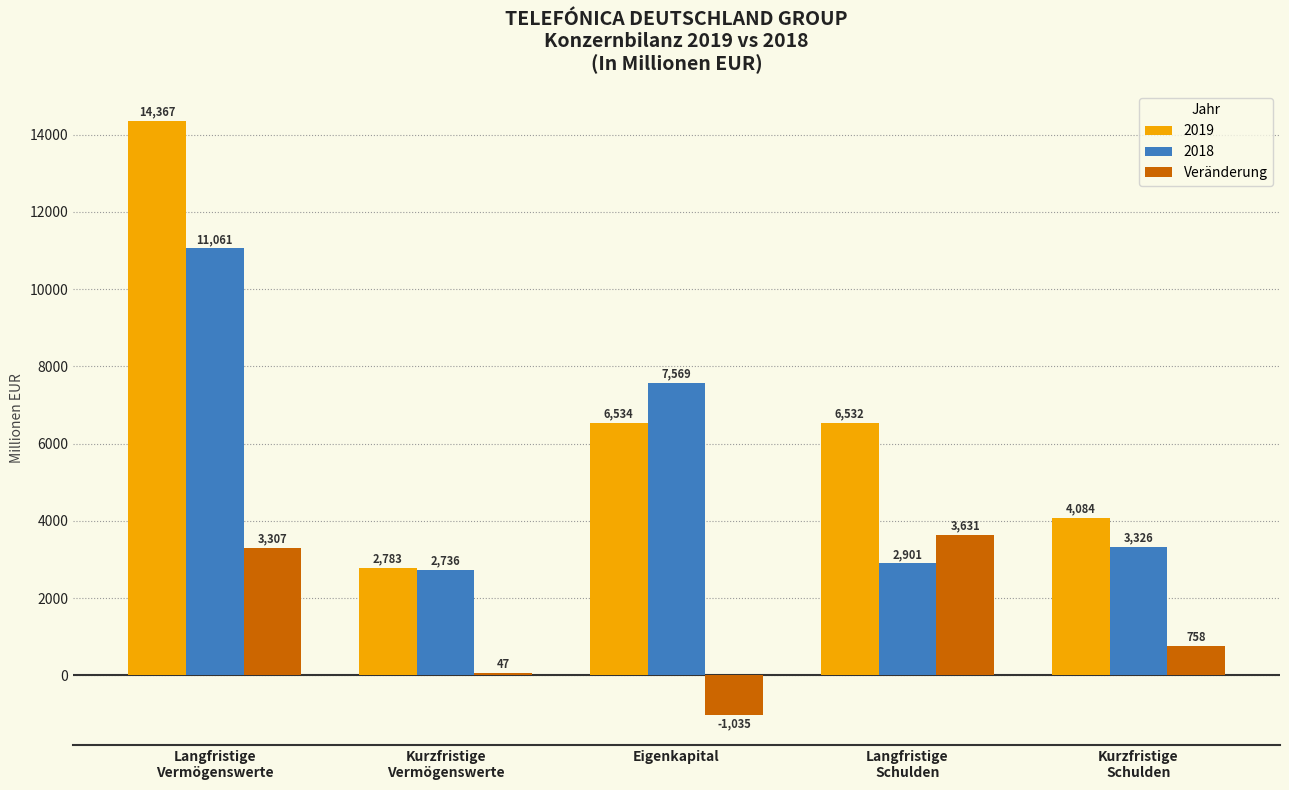

What is the sum of all Veränderung values?

6708